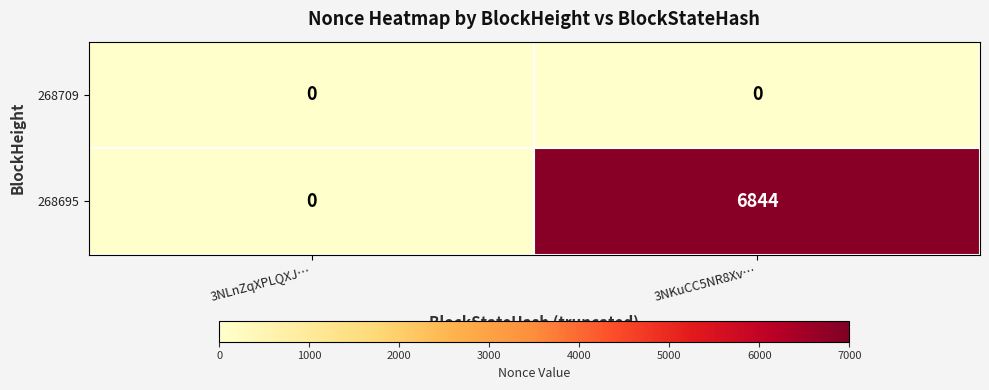

Reading left to right, transcribe all the data shown in this chart.

268709: 0	0
268695: 0	6844